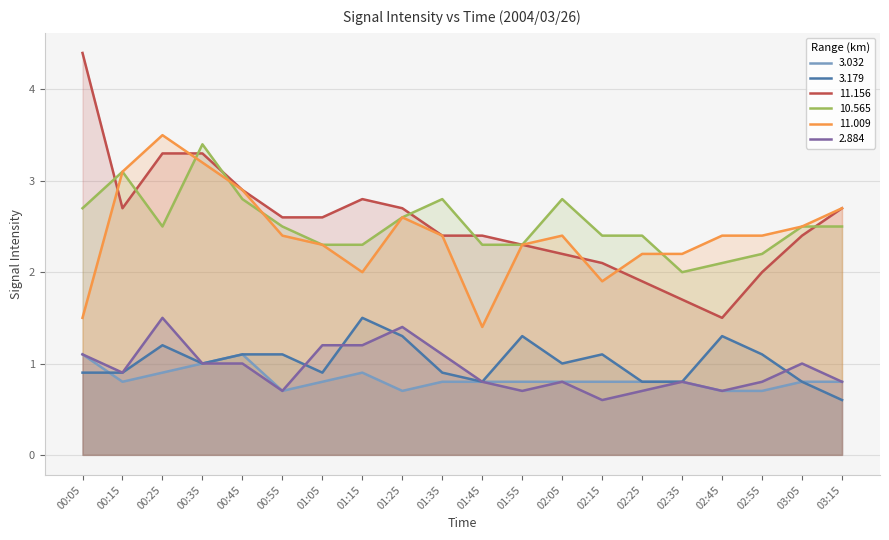

What position from the left is 00:35?

4